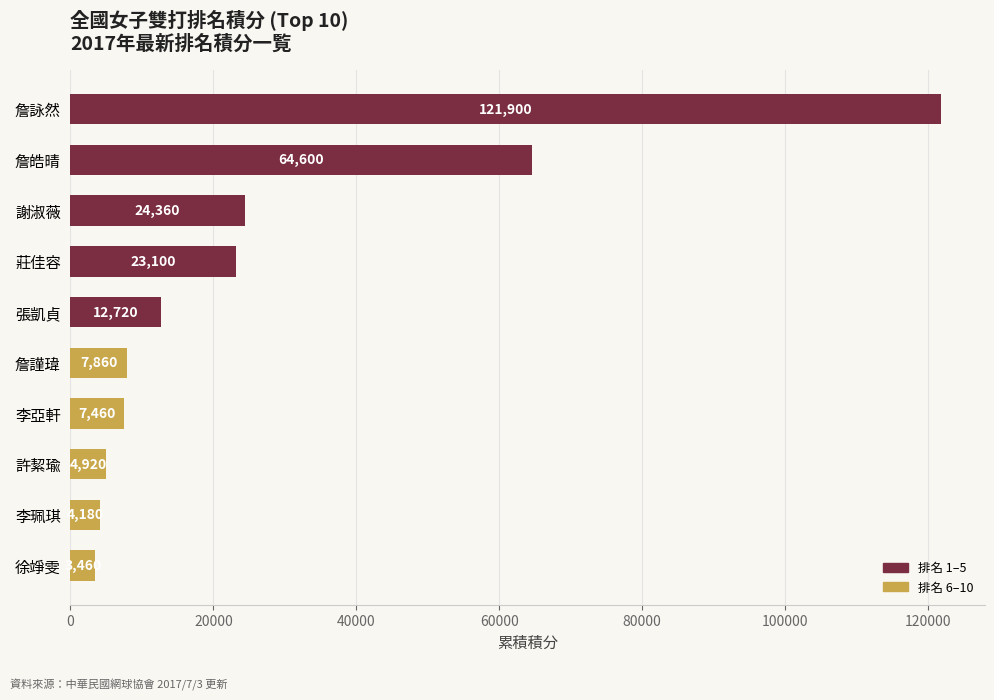

What is the maximum value shown in the chart?

121900